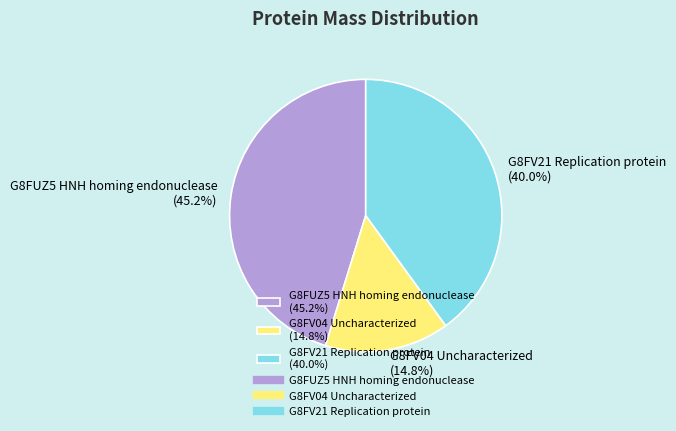

Combined, do G8FUZ5 HNH homing endonuclease and G8FV04 Uncharacterized account for over 50%?

Yes